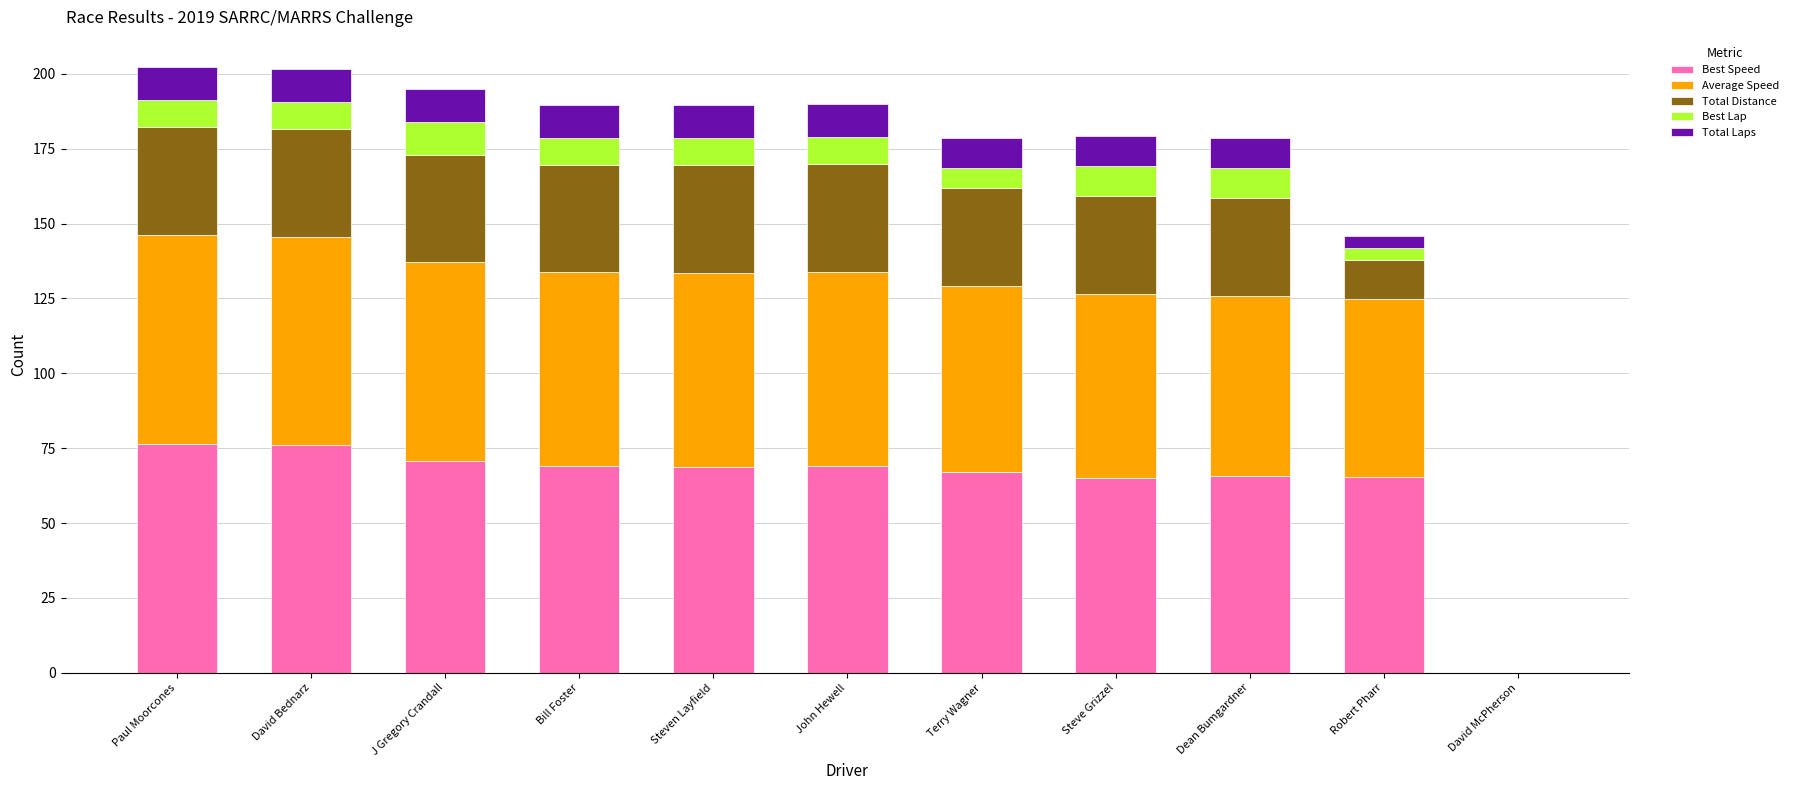

Are the bars grouped side by side (vs. stacked)?

No